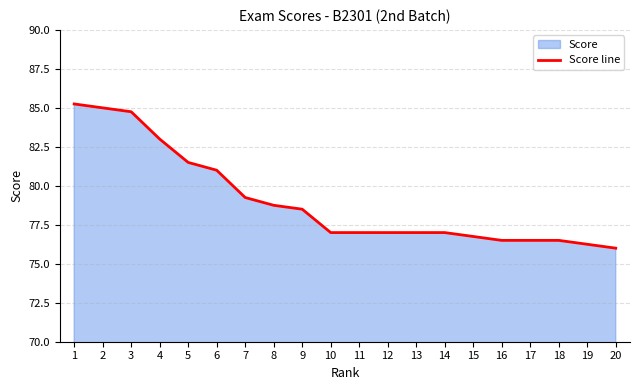

How many lines are shown in the chart?

1